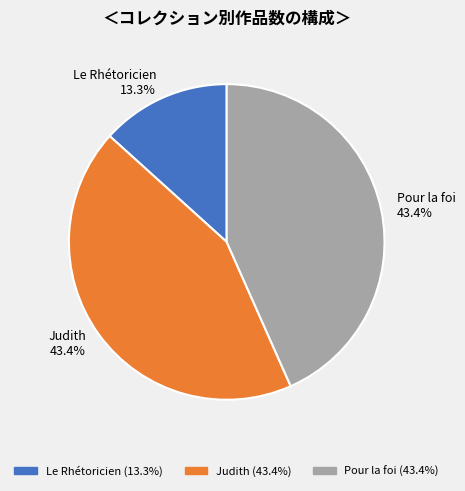

The Le Rhétoricien slice represents 6% of the pie. True or false?

False